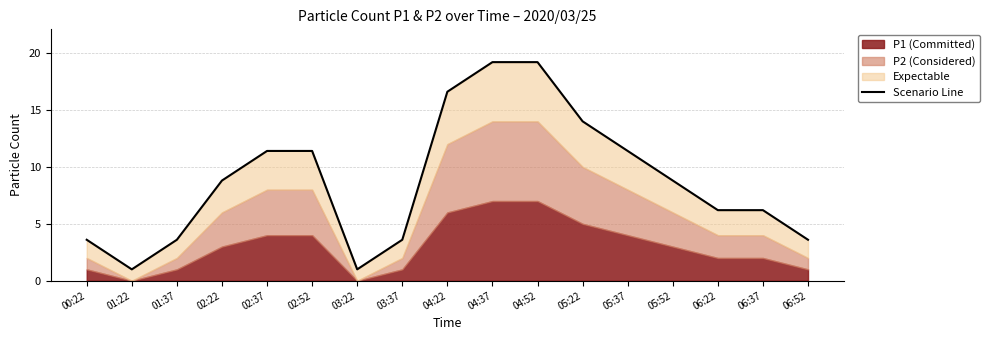

Reading left to right, transcribe all the data shown in this chart.

3.6	1.0	3.6	8.8	11.4	11.4	1.0	3.6	16.6	19.2	19.2	14.0	11.4	8.8	6.2	6.2	3.6